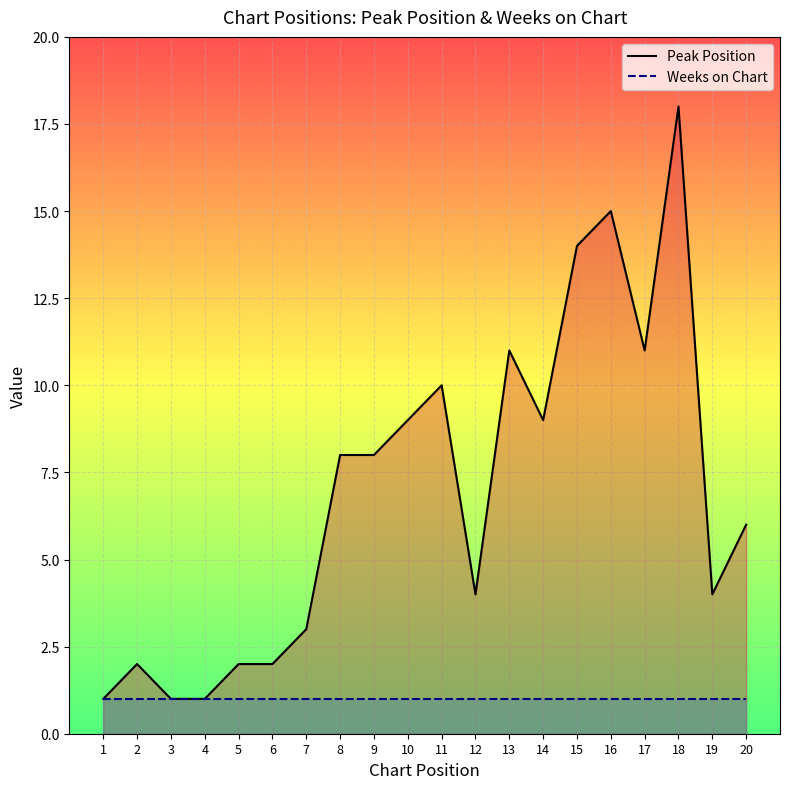

Which category has the highest value in the Peak Position series?

18